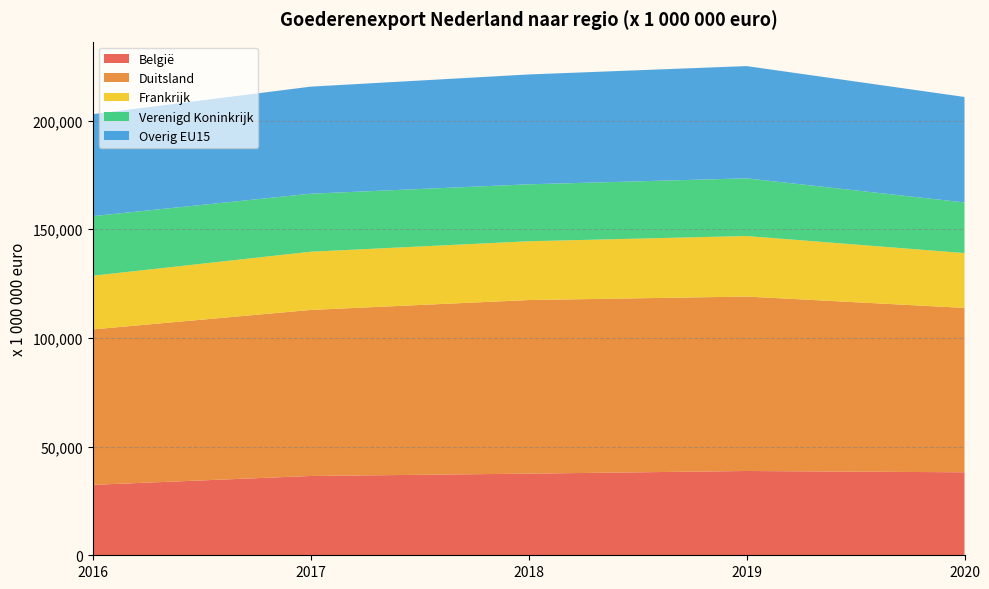

Reading right to left, extract all data points from this chart.

België: 38177	38774	37556	36483	32394
Duitsland: 75621	80244	79857	76376	71500
Frankrijk: 25223	27851	27041	26778	24701
Verenigd Koninkrijk: 23300	26535	26197	26692	27421
Overig EU15: 48514	51641	50540	49255	46900